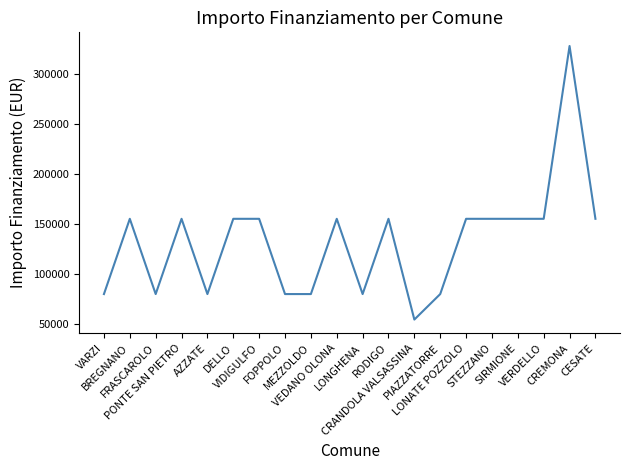

Reading left to right, what are all the values shown in this chart?

79922	155234	79922	155234	79922	155234	155234	79922	79922	155234	79922	155234	54412	79922	155234	155234	155234	155234	328160	155234